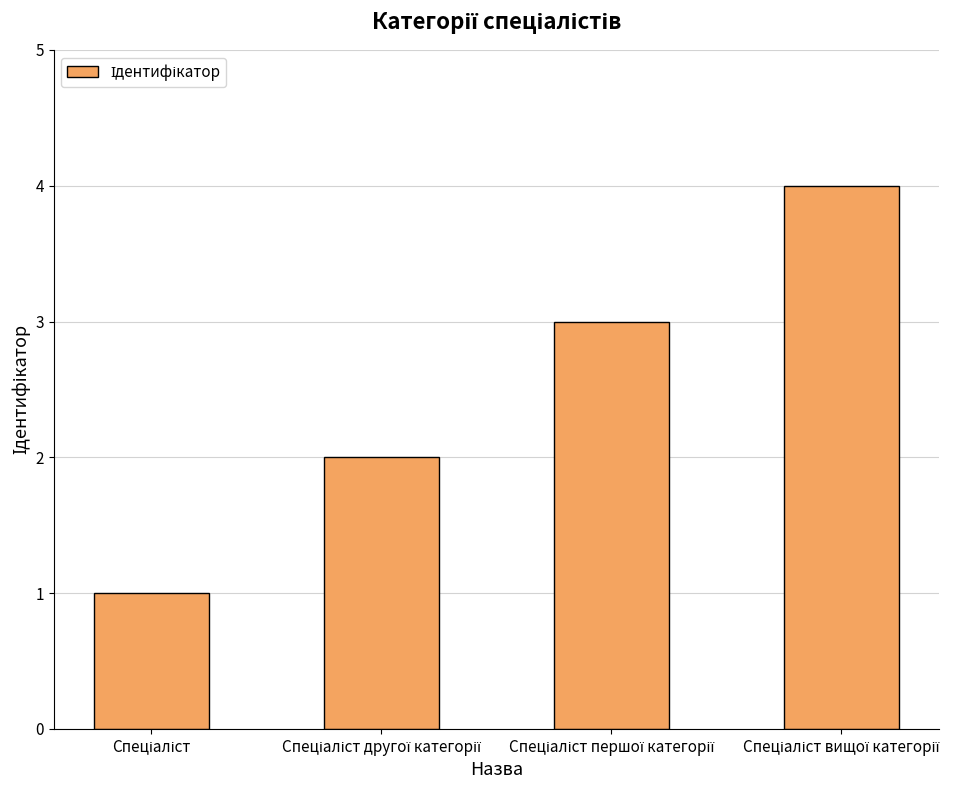

What is the difference between the maximum and minimum values?

3